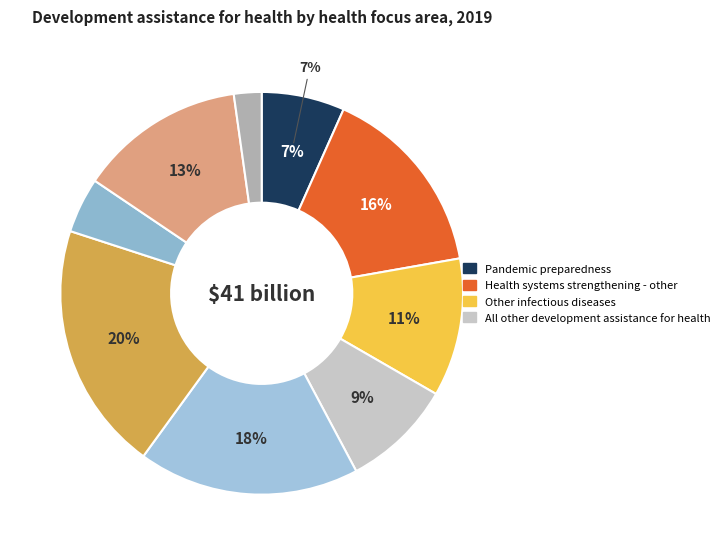

How many segments does this pie chart have?

9